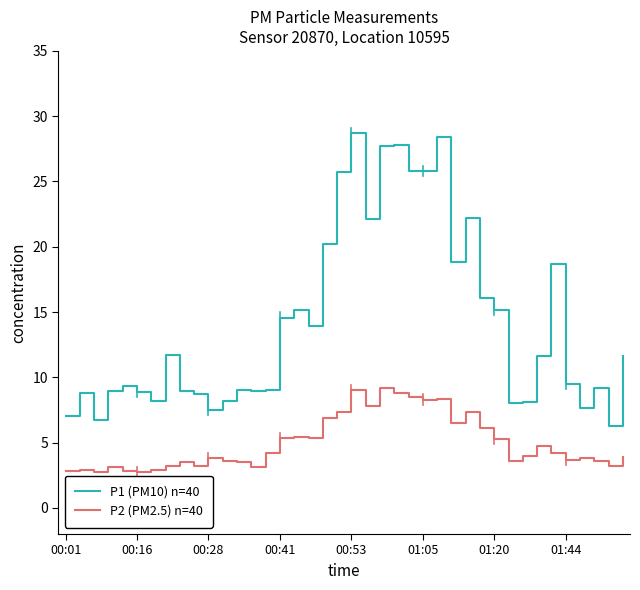

What is the highest value of the P2 (PM2.5) n=40 series?

9.2